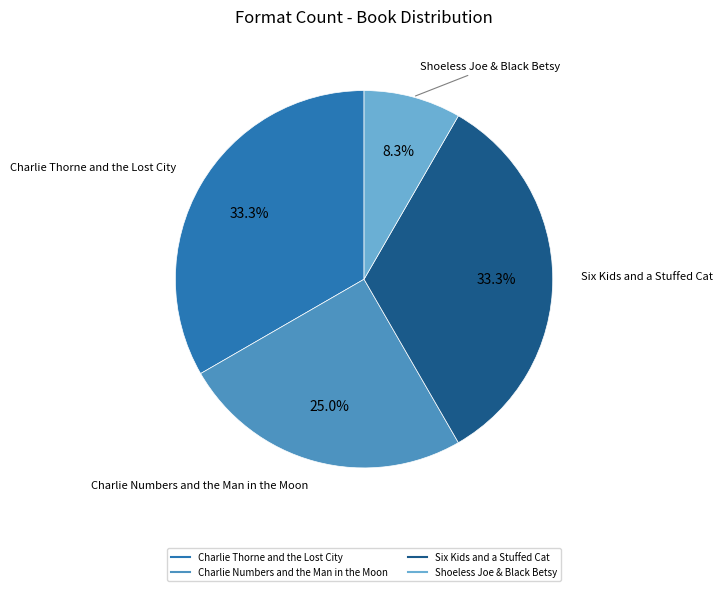

The Charlie Thorne and the Lost City slice represents 33% of the pie. True or false?

True